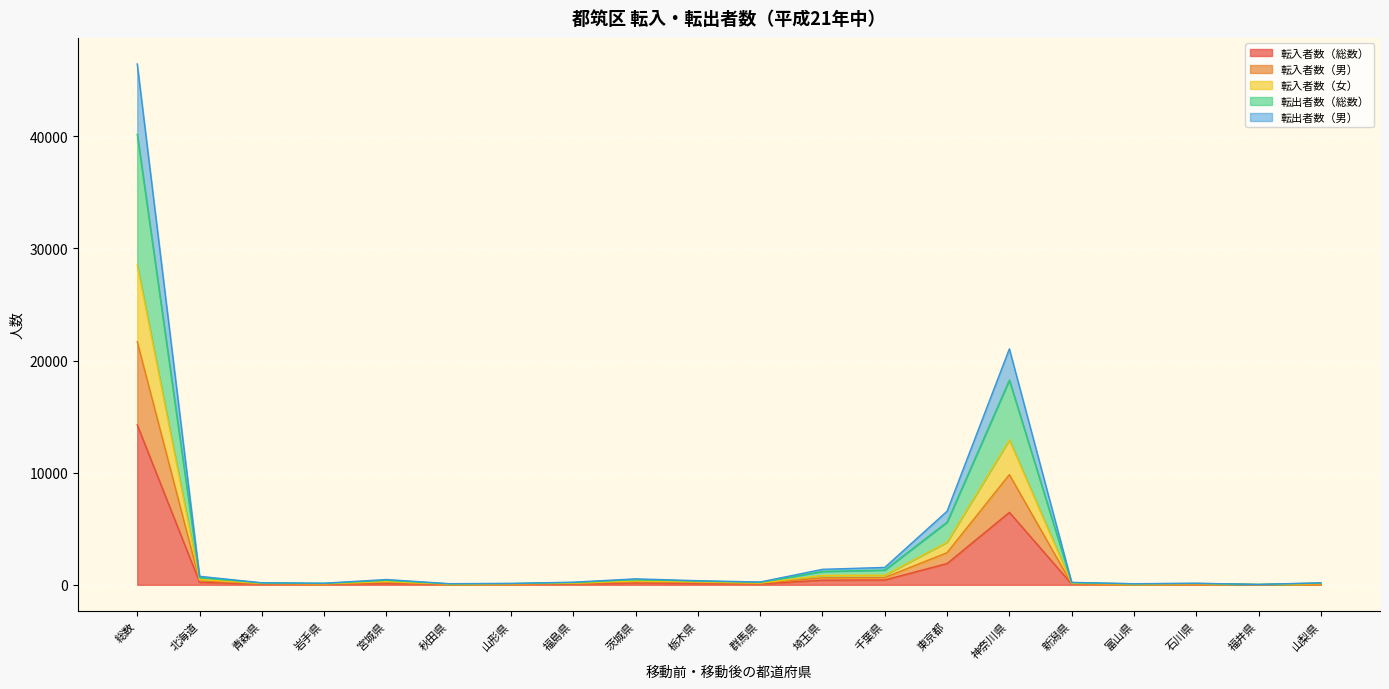

At which label does 転入者数（総数） first exceed 80?

総数